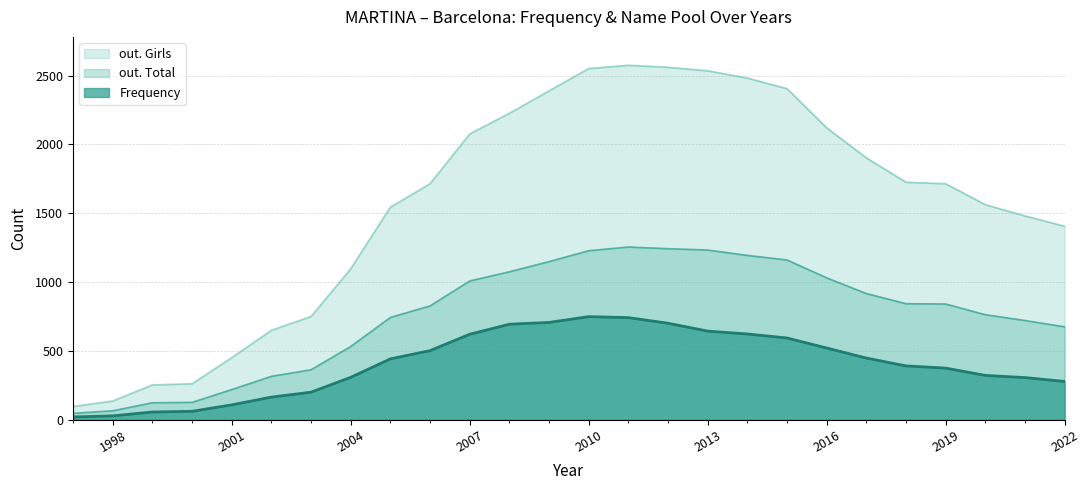

Which category has the highest value in the Frequency series?

2010